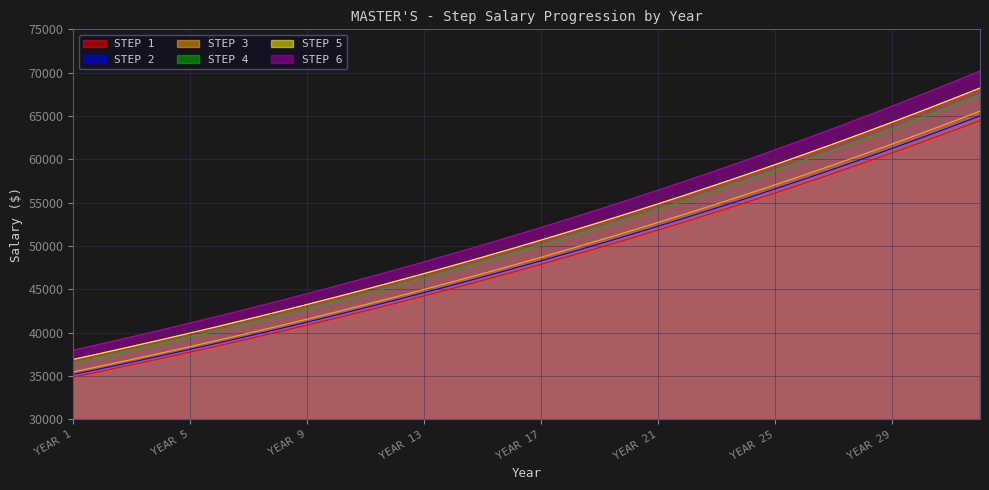

Which series changed the most between YEAR 29 and YEAR 30?

STEP 6